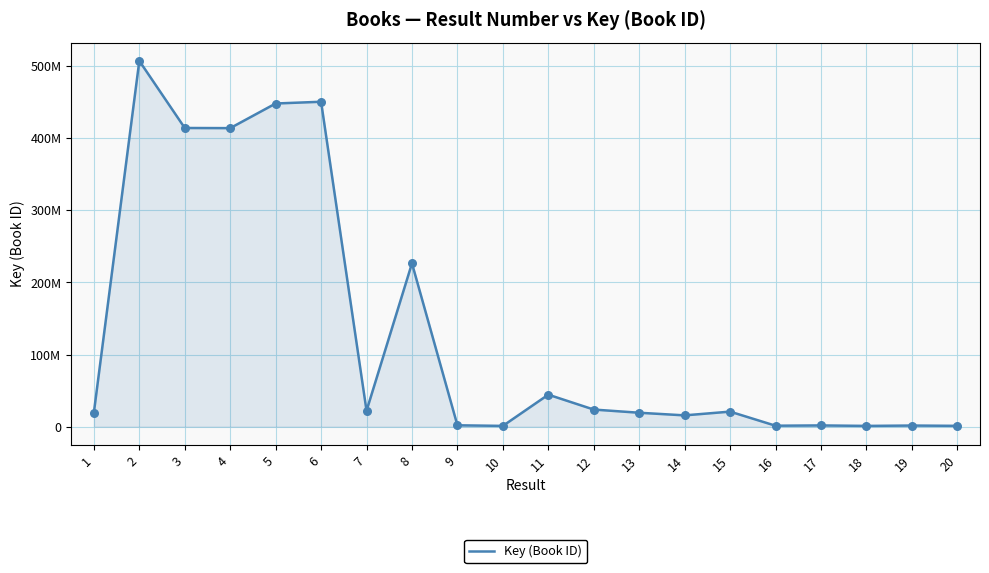

Which has a higher value, 11 or 15?

11